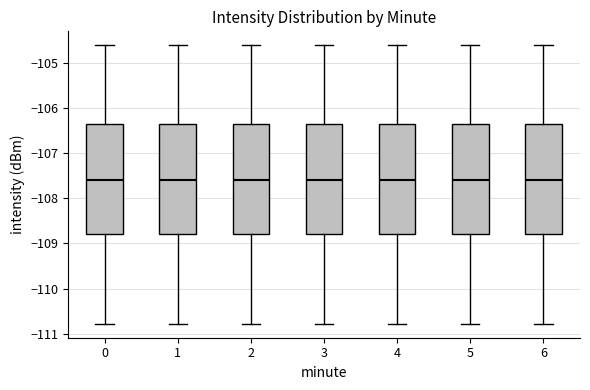

Reading left to right, transcribe this box plot: for each box, give where its median line is, the range the box spans, and where its two whiskers end, as read against the y-axis. The values are not printed on the chart, so give them approximately, as read against the axis.

0: median -107.6, box -108.8 to -106.4, whiskers -110.8 to -104.6
1: median -107.6, box -108.8 to -106.4, whiskers -110.8 to -104.6
2: median -107.6, box -108.8 to -106.4, whiskers -110.8 to -104.6
3: median -107.6, box -108.8 to -106.4, whiskers -110.8 to -104.6
4: median -107.6, box -108.8 to -106.4, whiskers -110.8 to -104.6
5: median -107.6, box -108.8 to -106.4, whiskers -110.8 to -104.6
6: median -107.6, box -108.8 to -106.4, whiskers -110.8 to -104.6